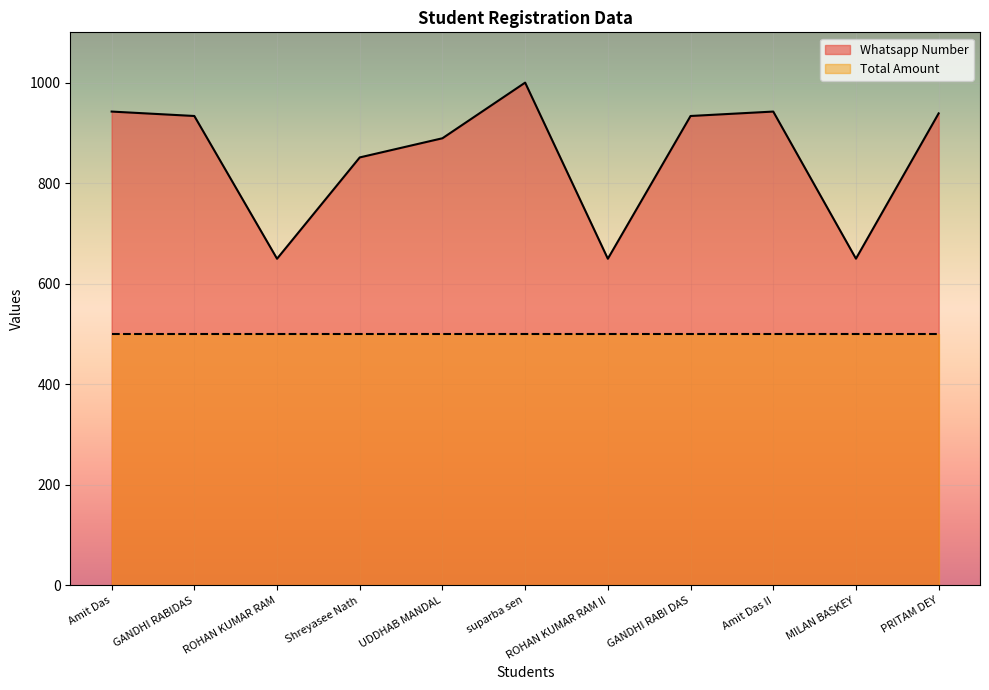

Where is the first local maximum?

suparba sen